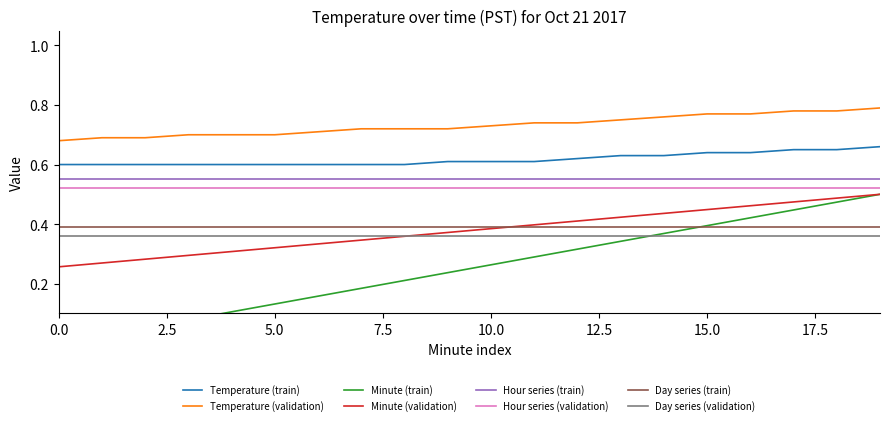

Is it true that Temperature (validation) equals 0.7 at 5.0?

True